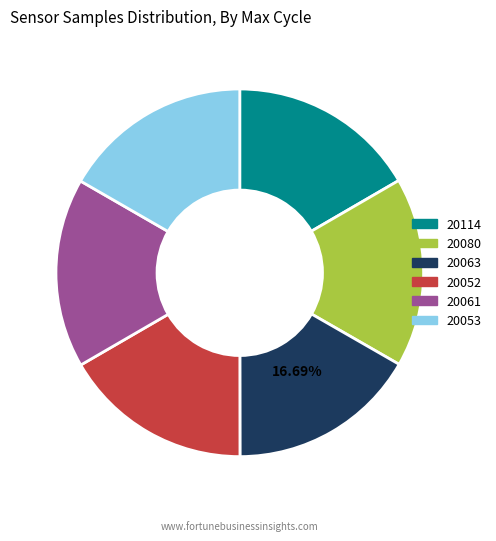

Does 20080 represent more than half of the total?

No